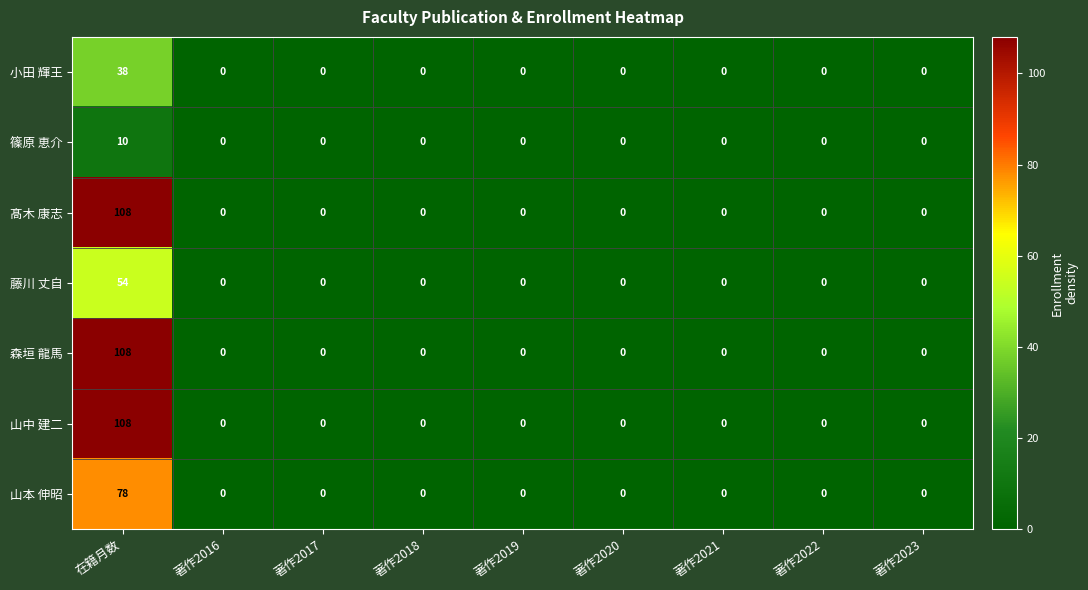

At how many categories does at least one series exceed 50?

1